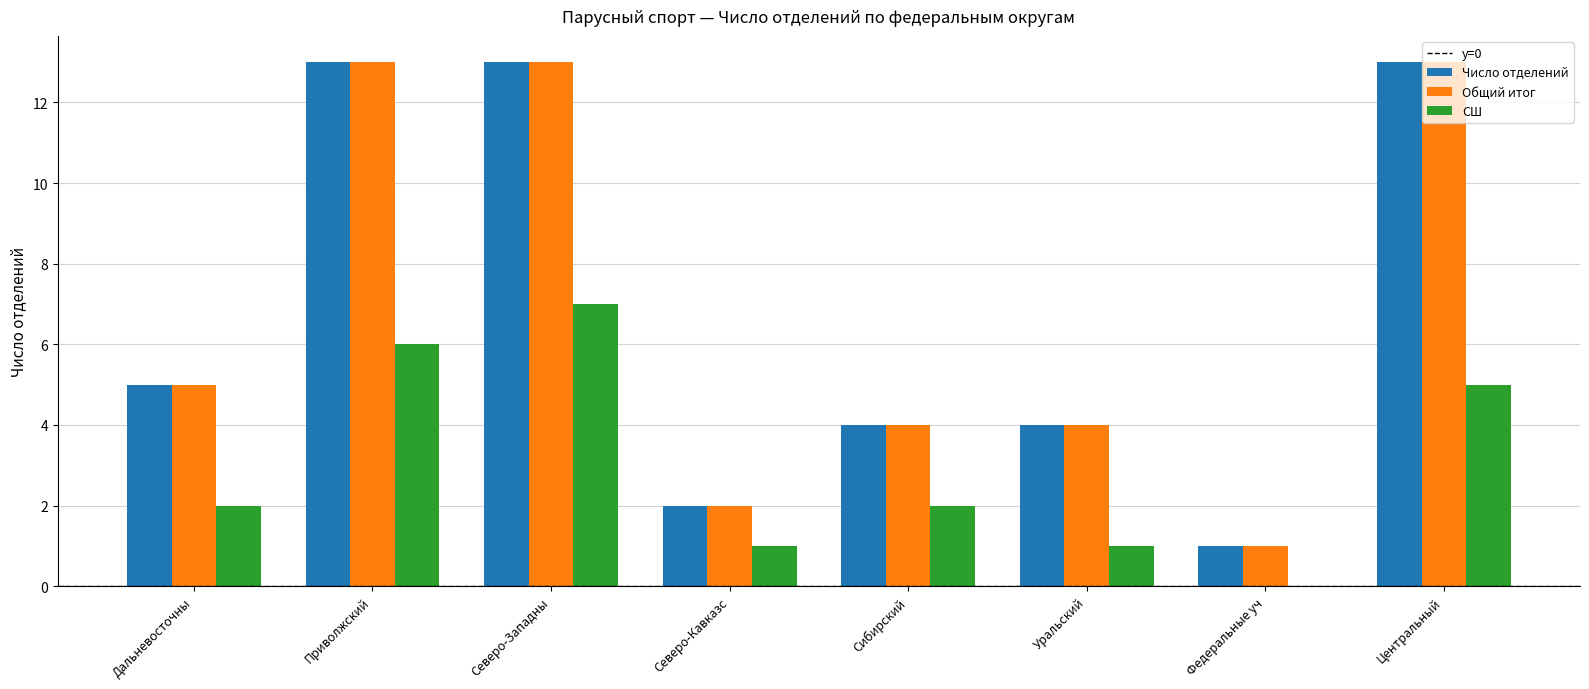

What is the greatest value displayed?

13